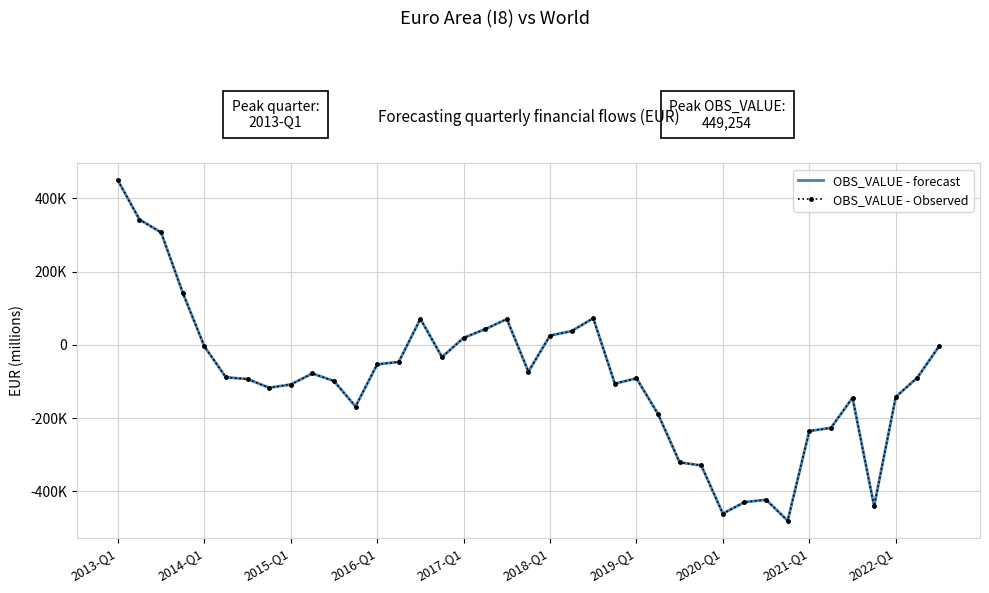

What is the sum of all OBS_VALUE - forecast values?

-3500619.3